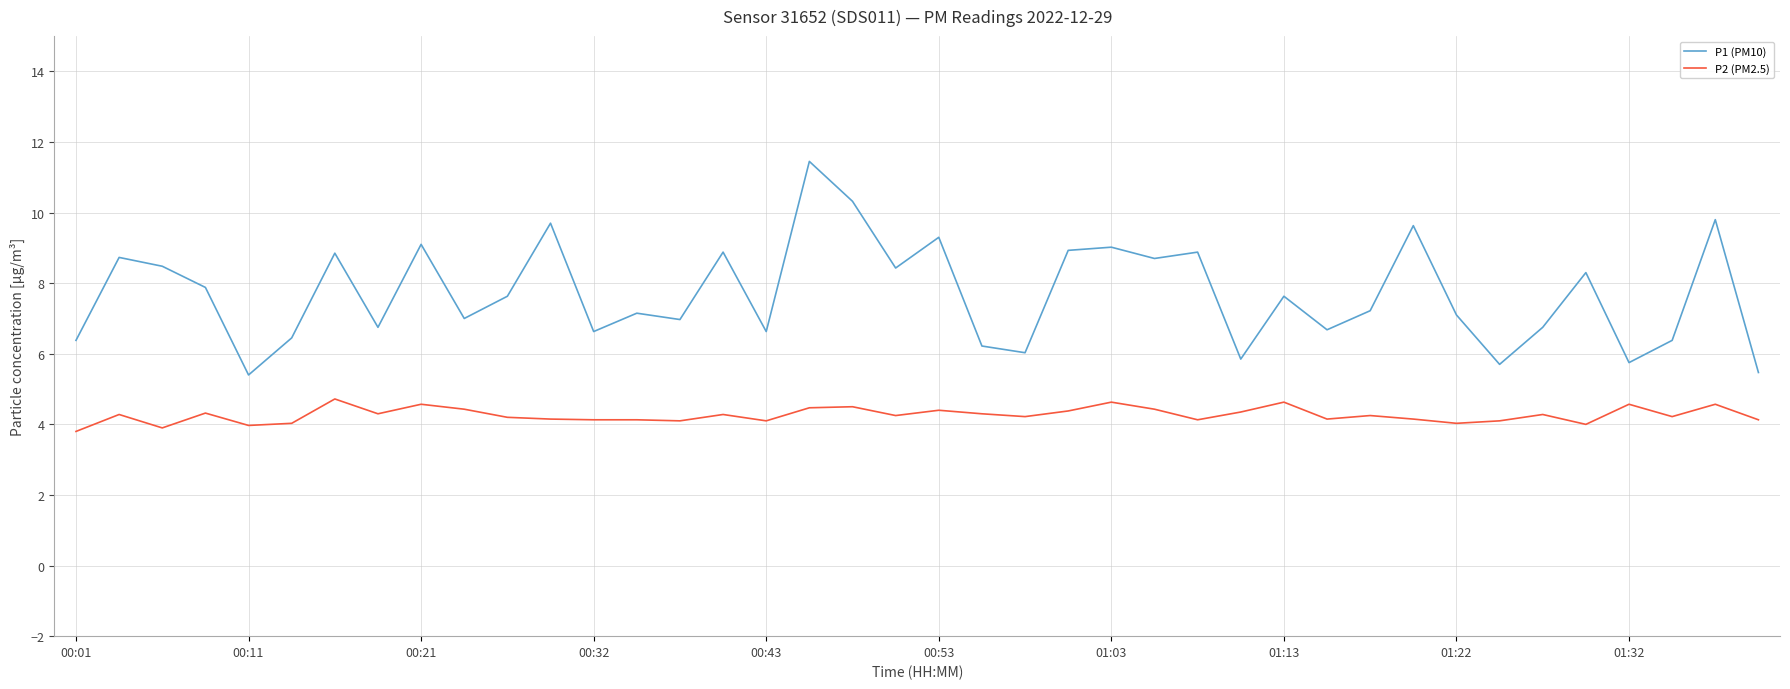

True or false: P2 (PM2.5) and P1 (PM10) intersect in this chart.

False